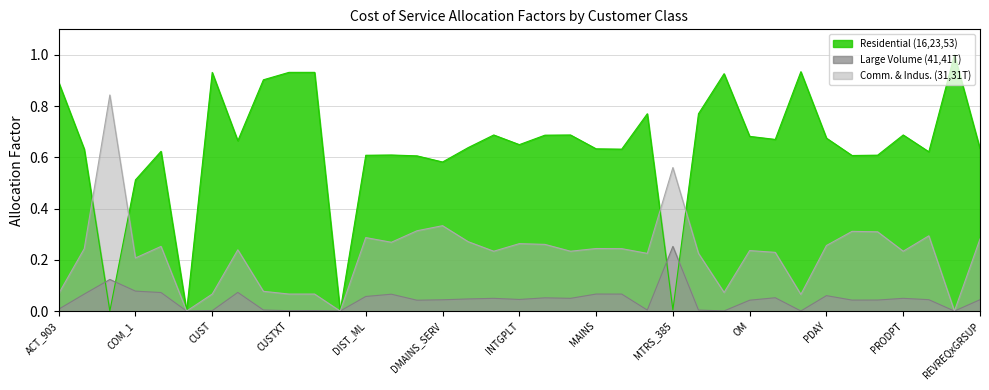

How many categories are shown in the chart?

37